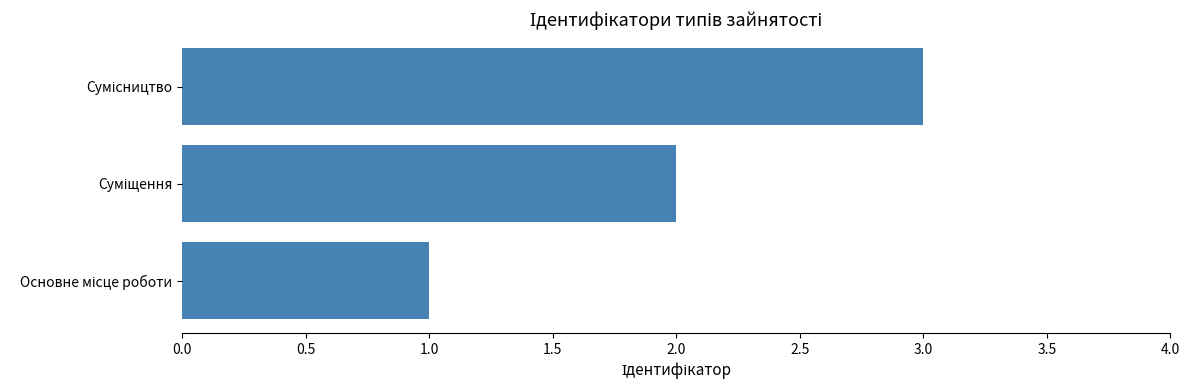

Does the chart contain any negative values?

No